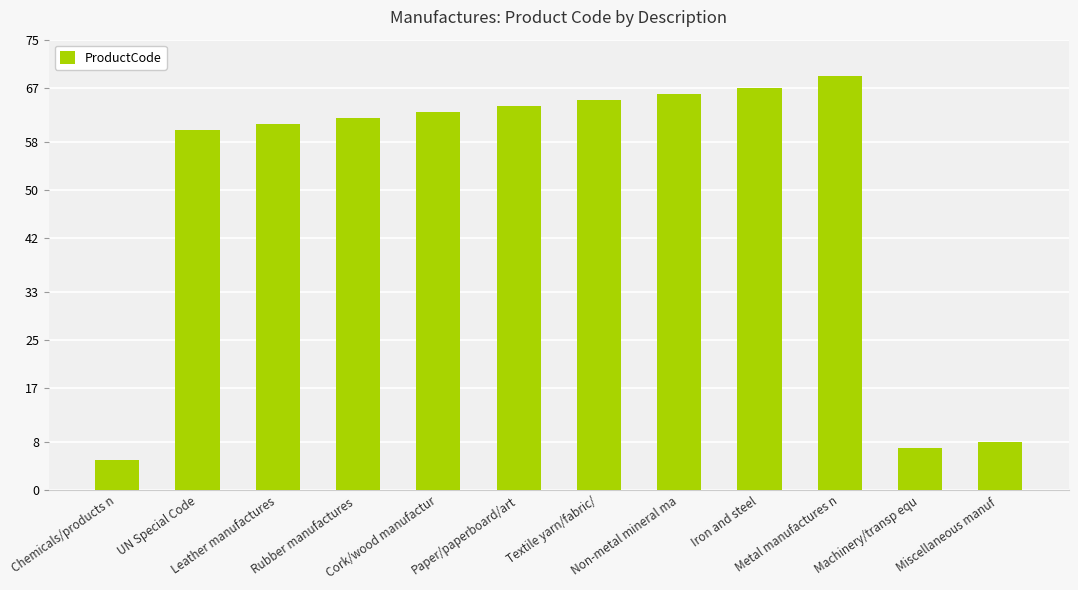

What is the minimum value shown in the chart?

5